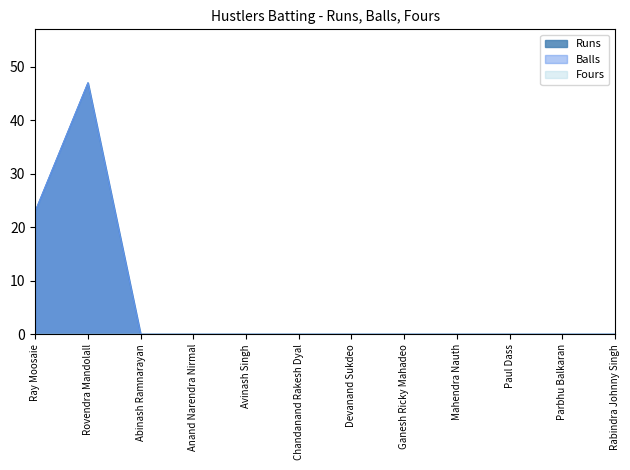

True or false: Balls and Runs cross at least once.

False